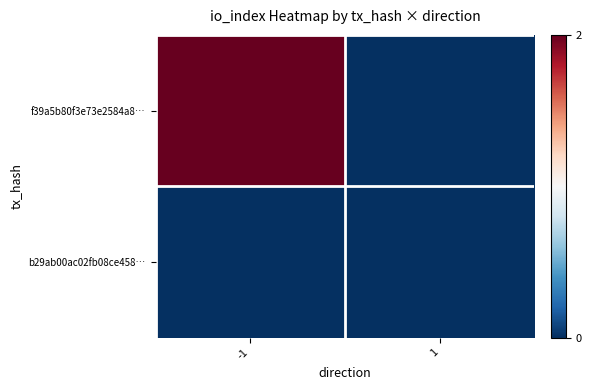

Which category has the lowest value across all series?

1